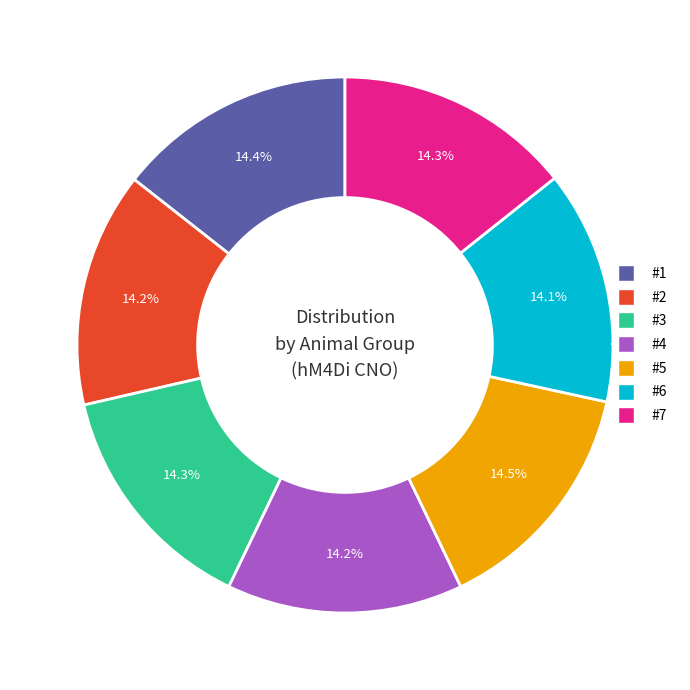

What is the ratio of the value at #4 to the value at #5?

1.0